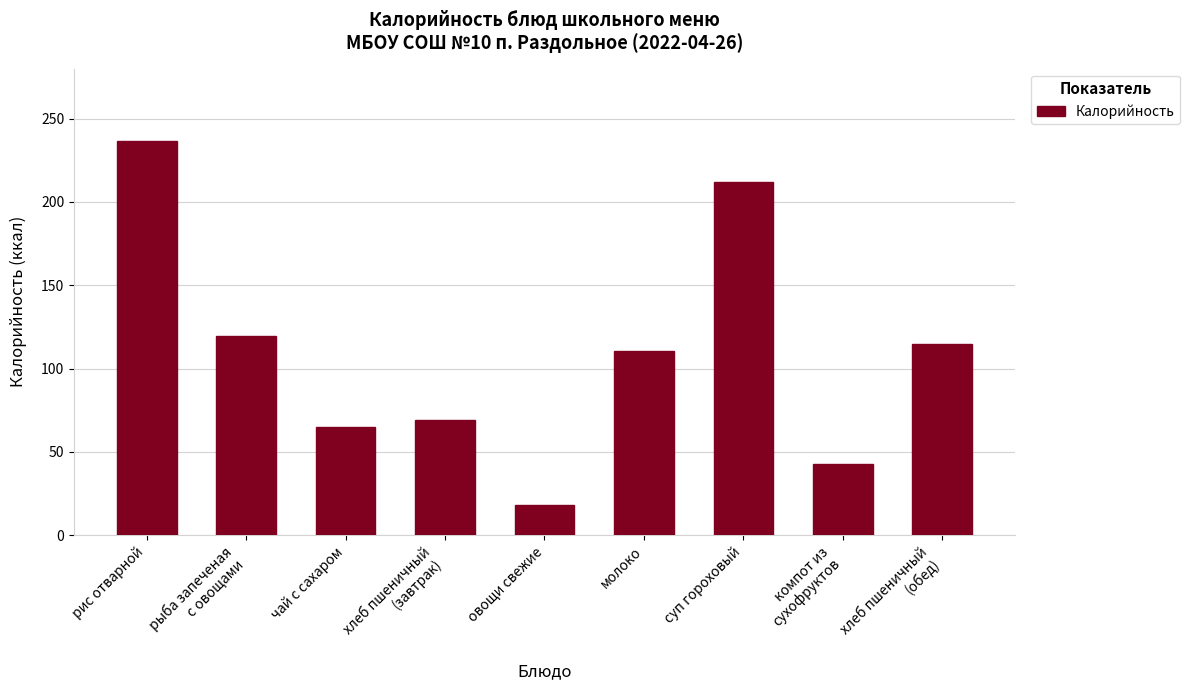

Is it true that the value at компот из
сухофруктов is 21.6?

False